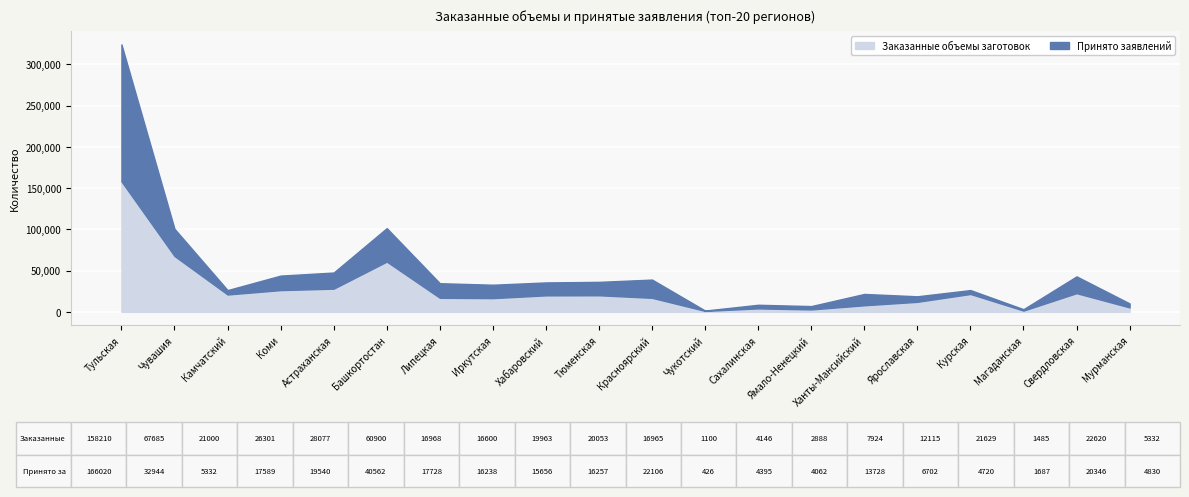

At how many categories does at least one series exceed 15575?

13